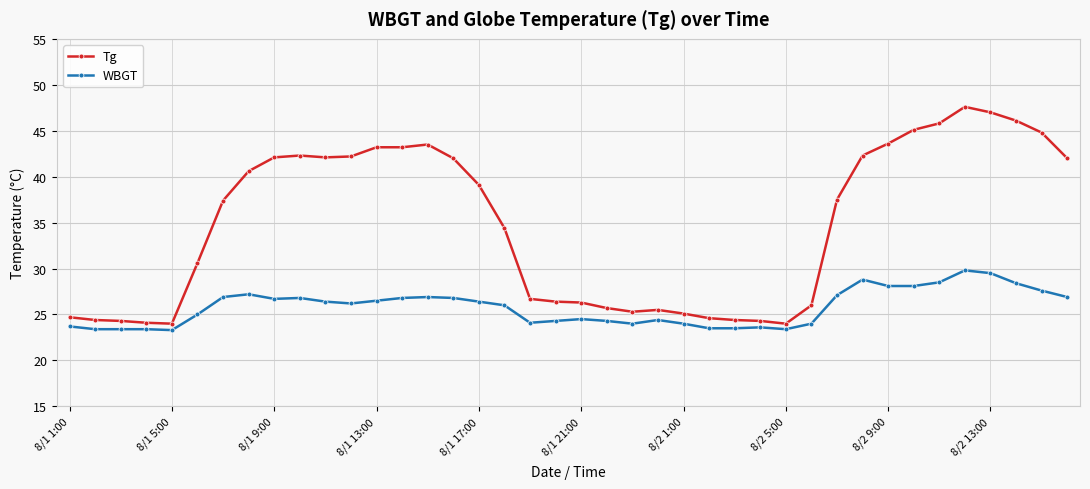

What is the value of the Tg point at the 24th from the left?

25.5